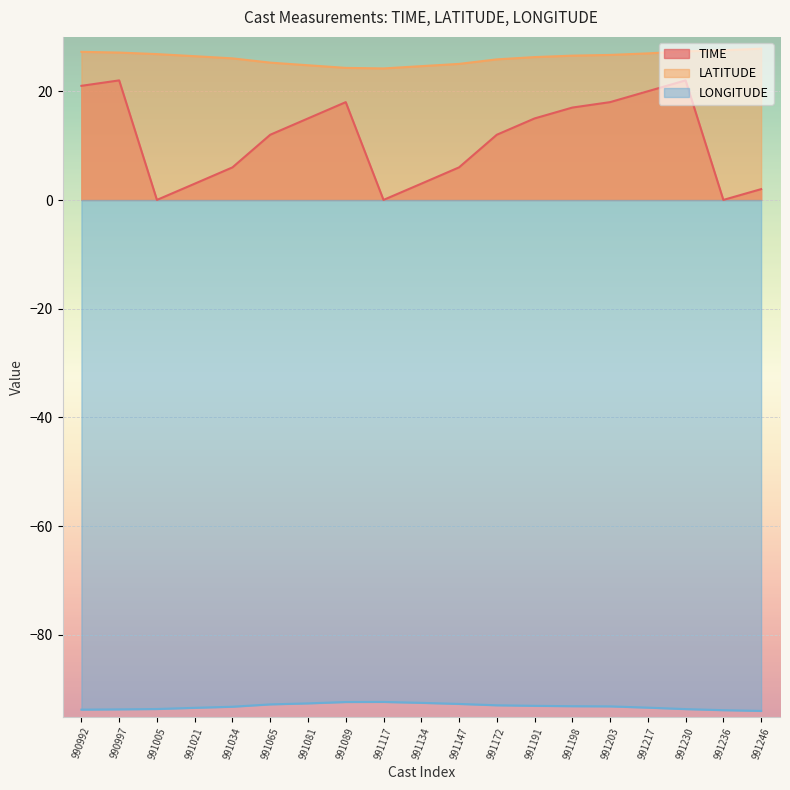

What is the difference between the second highest and second lowest values in the LATITUDE series?

3.2